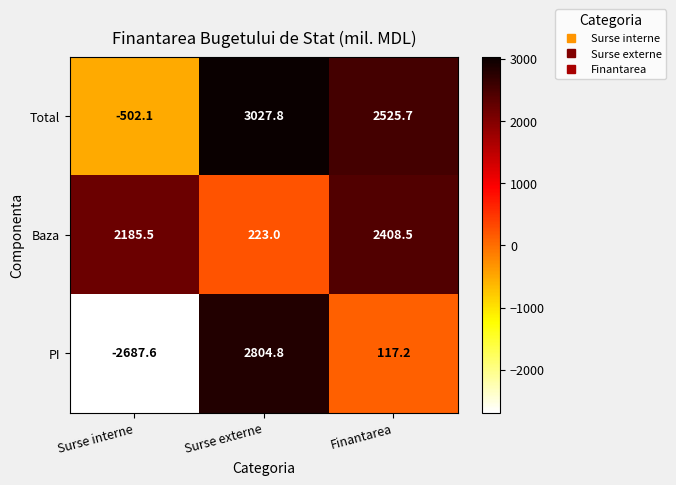

What is the sum of all Total values?

5051.4